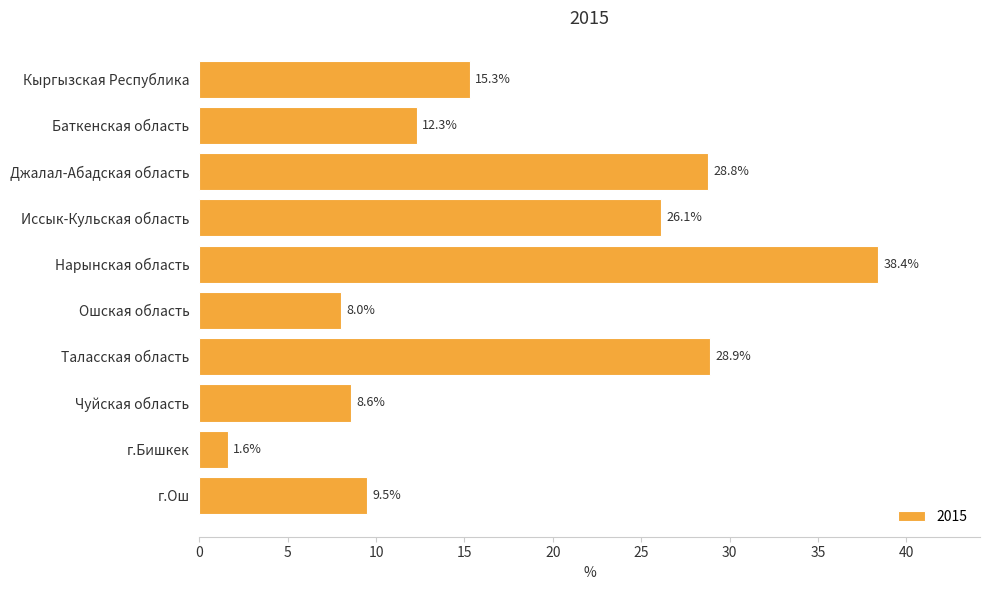

What position from the bottom is Кыргызская Республика?

10